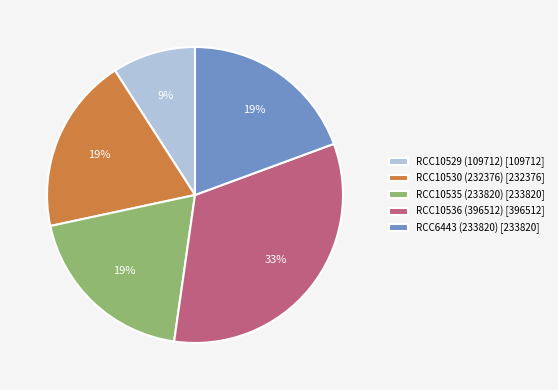

Approximately how many times larger is the value at RCC10530 (232376) compared to RCC10529 (109712)?

2.1